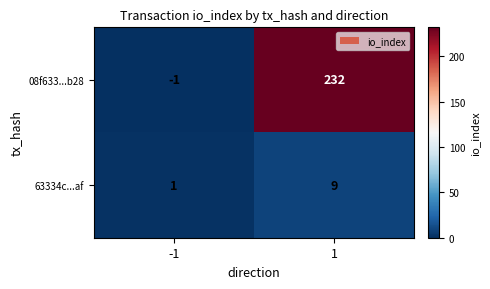

The 08f633...b28 series shows 232 at 1. True or false?

True